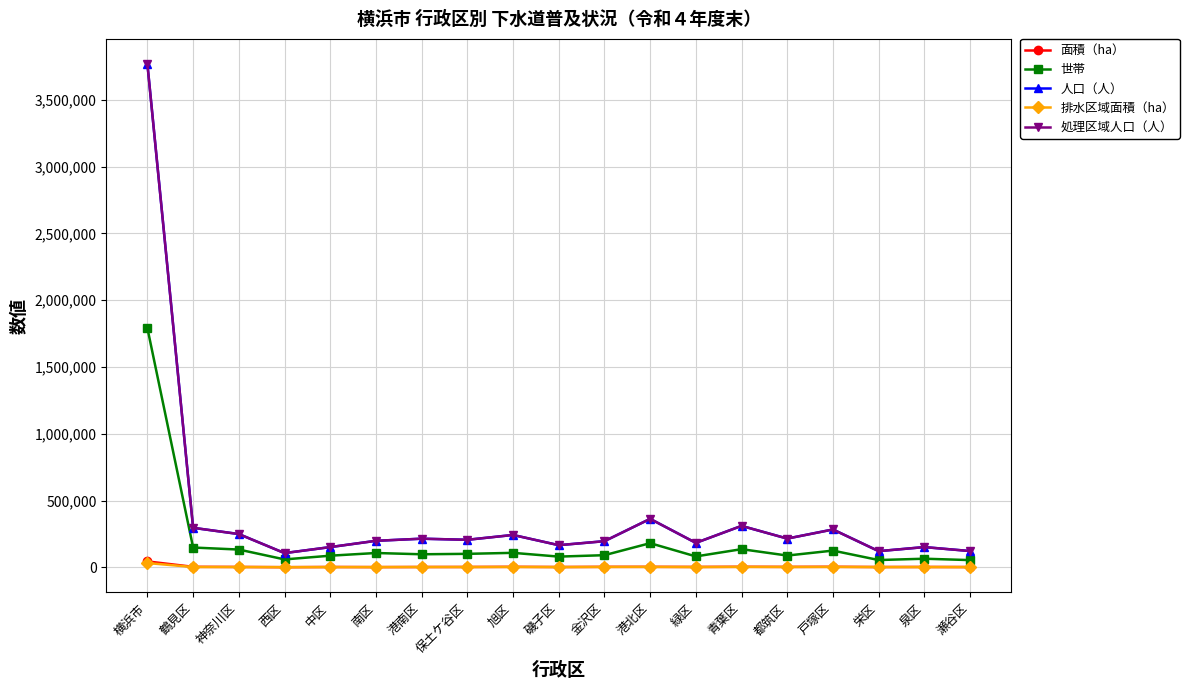

True or false: 処理区域人口（人） and 世帯 intersect in this chart.

False